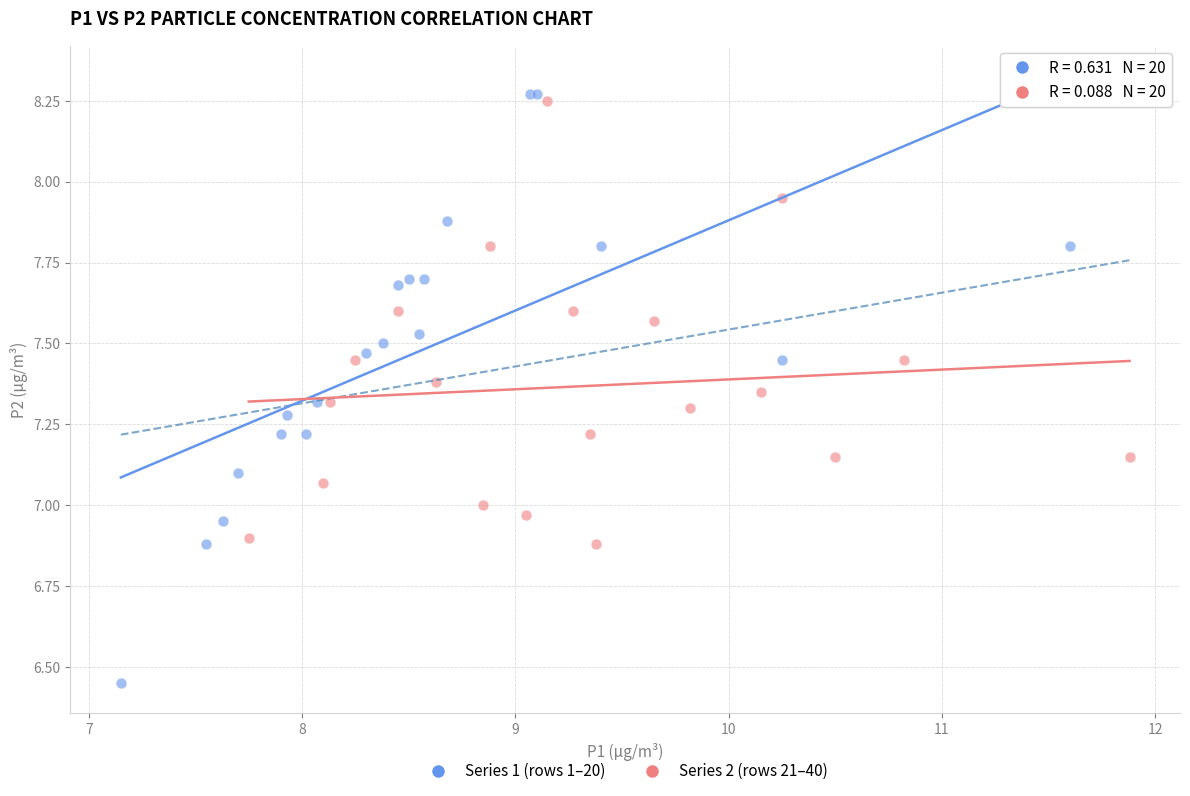

Which series contains the lowest Y value?

Series 1 (rows 1–20)